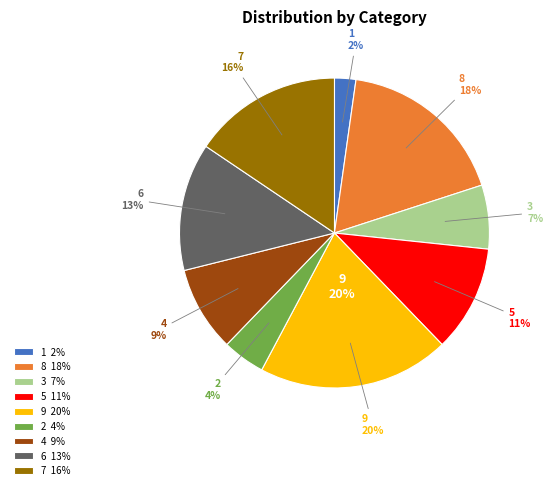

To the nearest percent, what is the difference between the 5 and 1 slice percentages?

9%